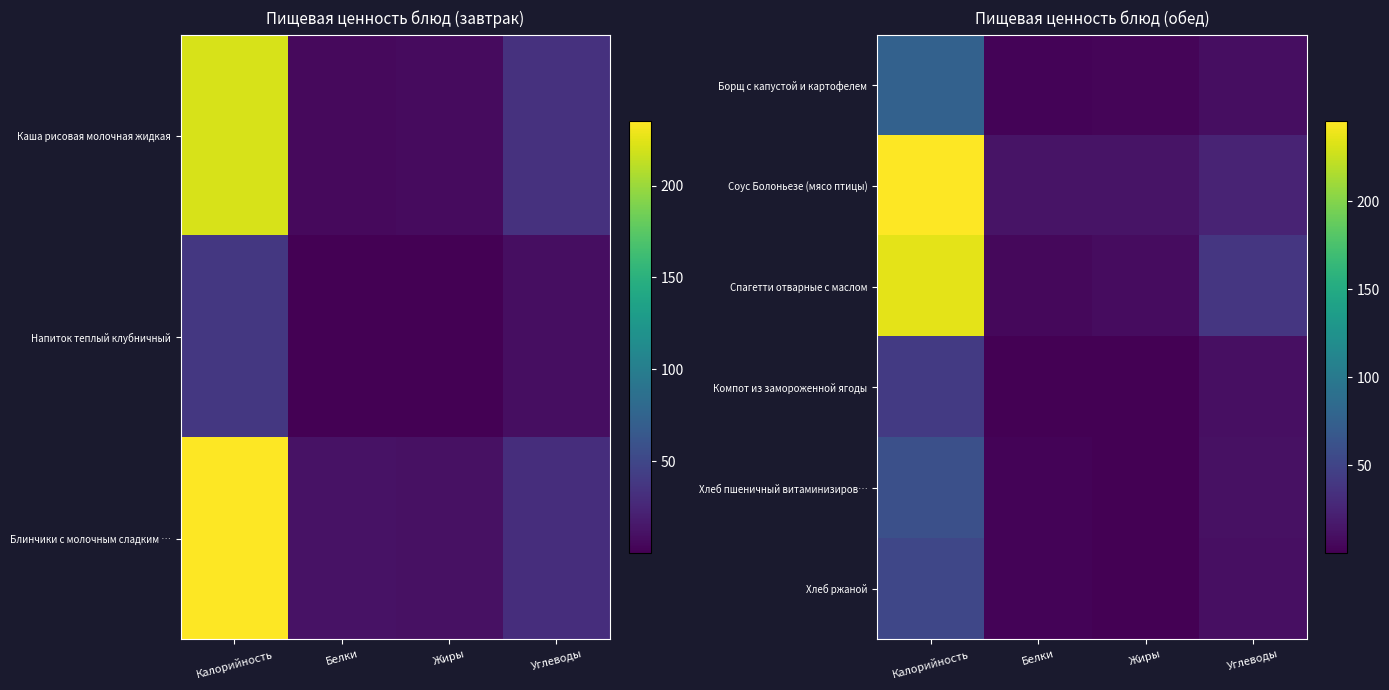

The Хлеб пшеничный витаминизиров… series shows 31.7 at Калорийность. True or false?

False